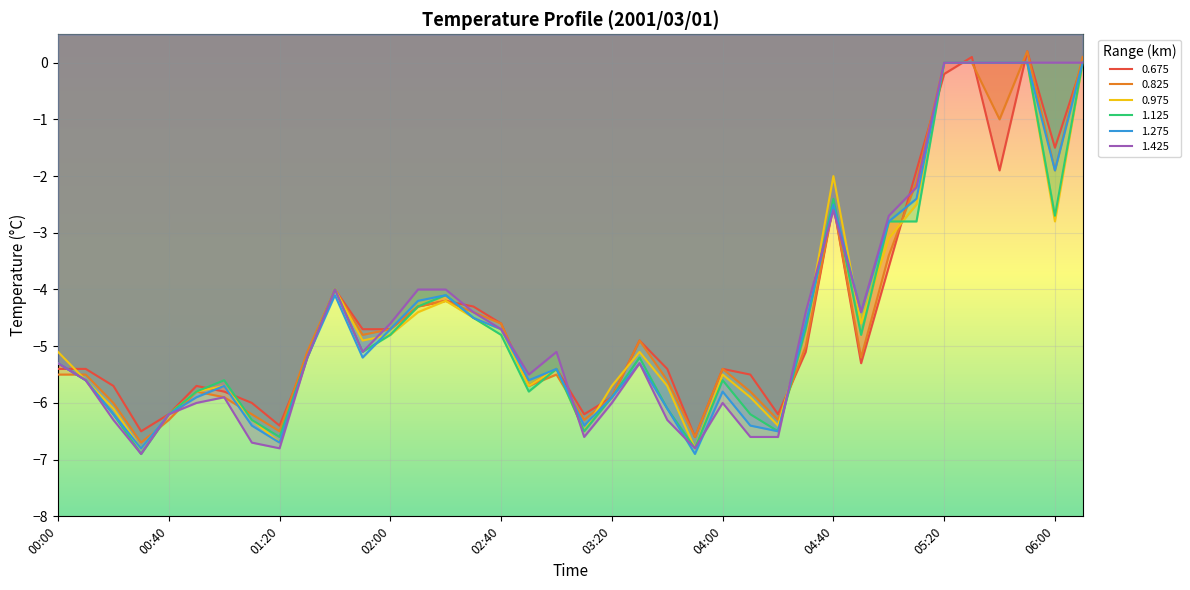

How many data points in 1.125 are above -5?

17